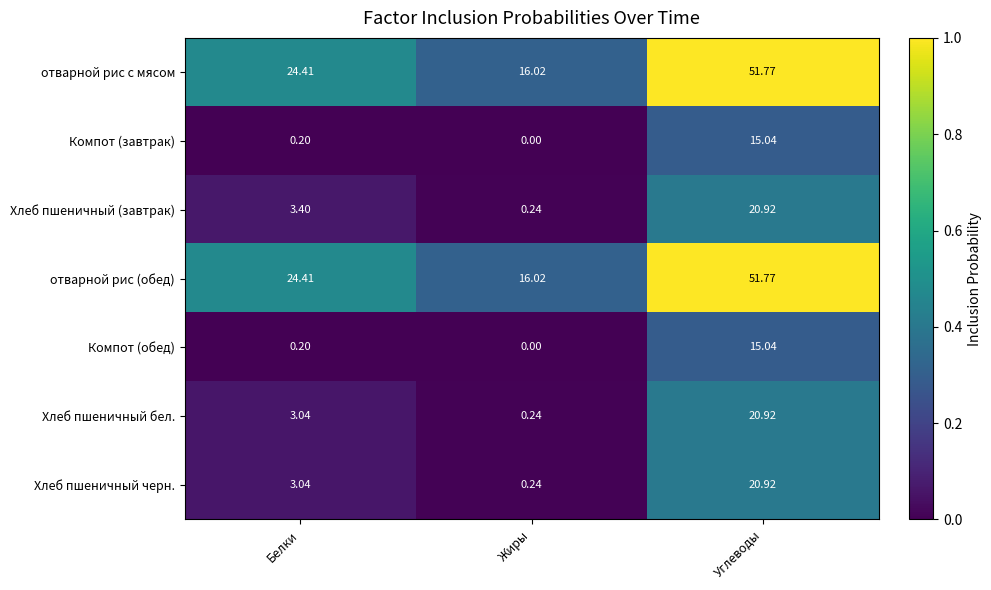

How many distinct data groups are displayed?

7